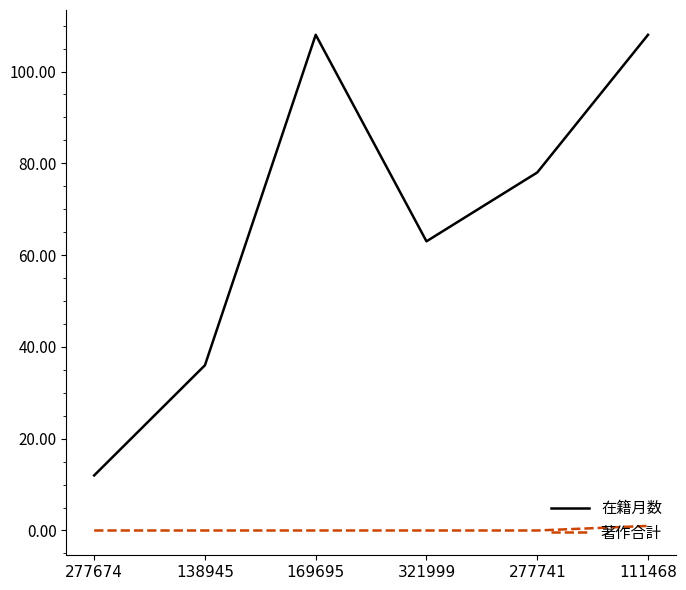

True or false: 在籍月数 has a value of 52 at 111468.

False